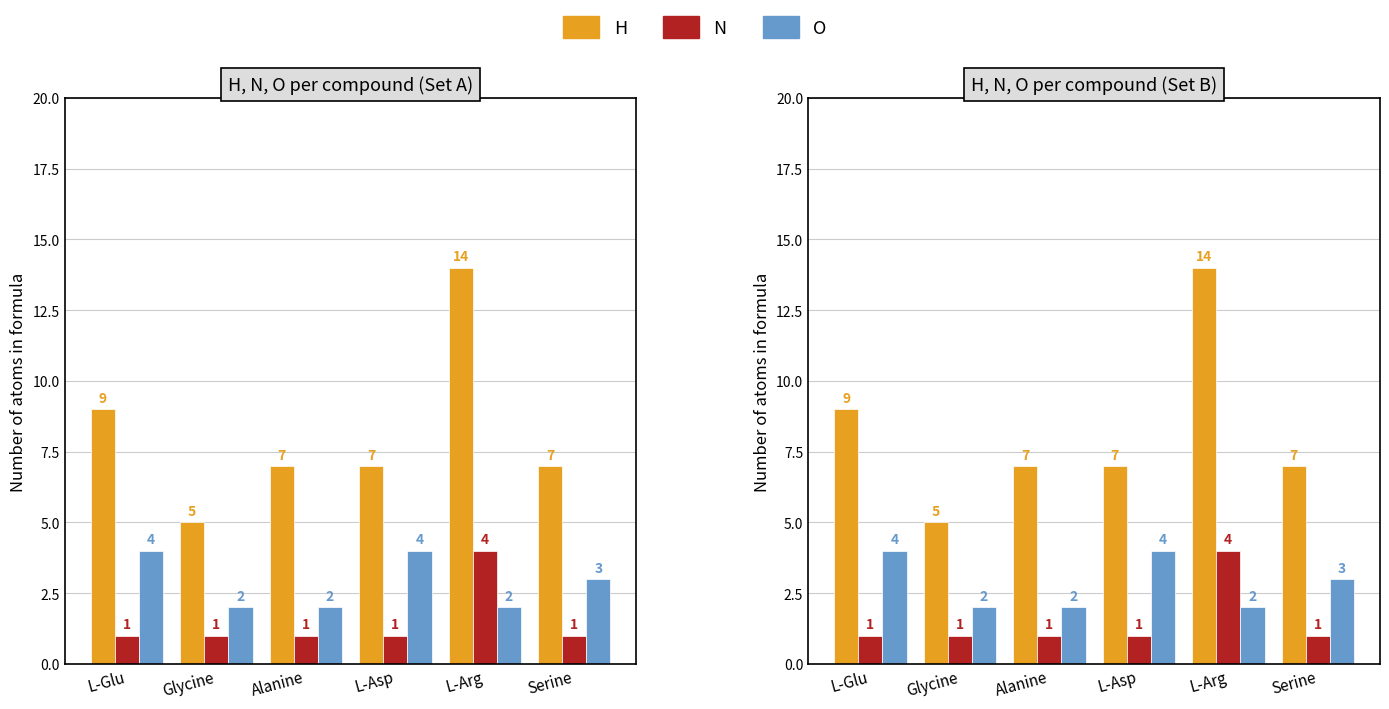

What is the difference between the O values at L-Arg and L-Glu?

2